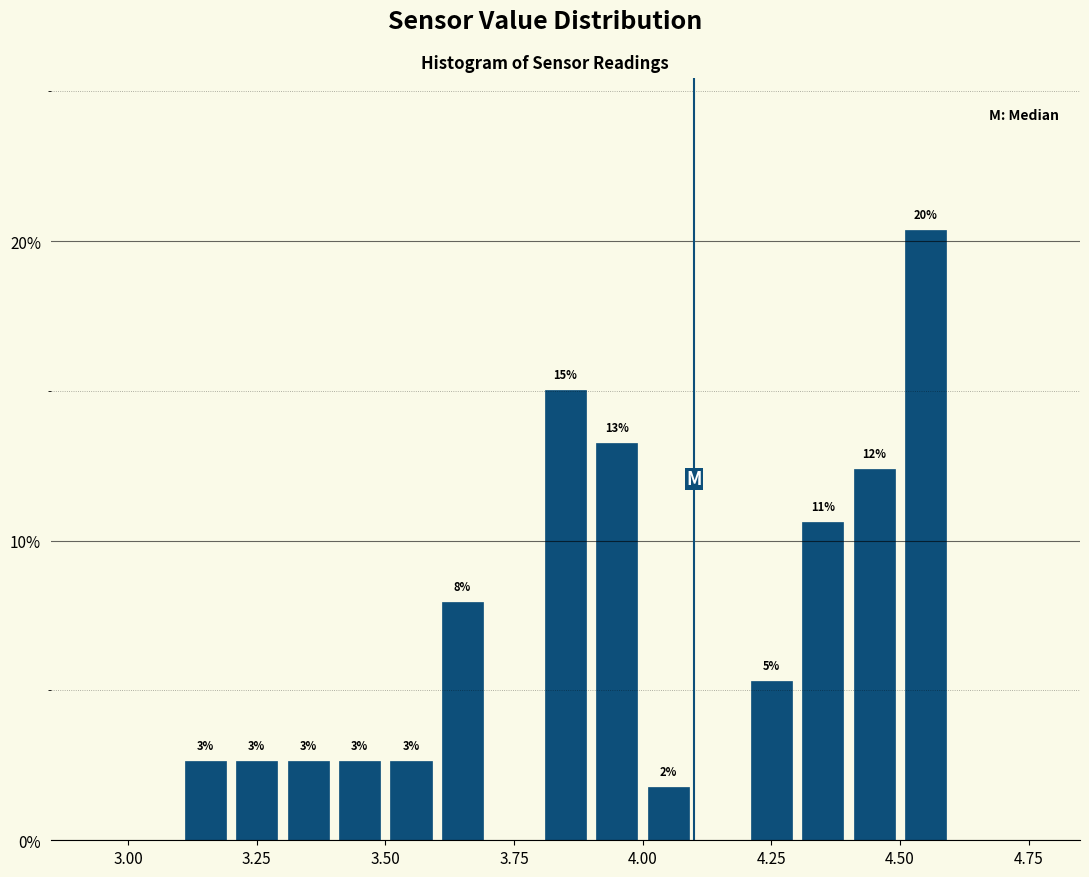

Read against the x-axis, roughly where is the centre of the tallest bar?

4.55